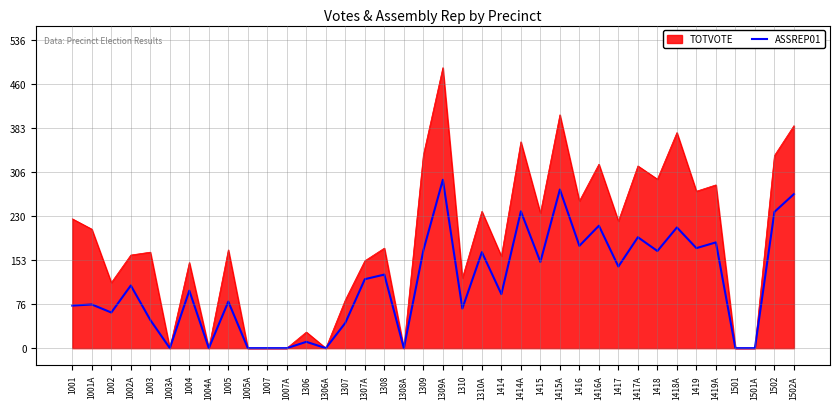

What is the greatest value displayed?

488